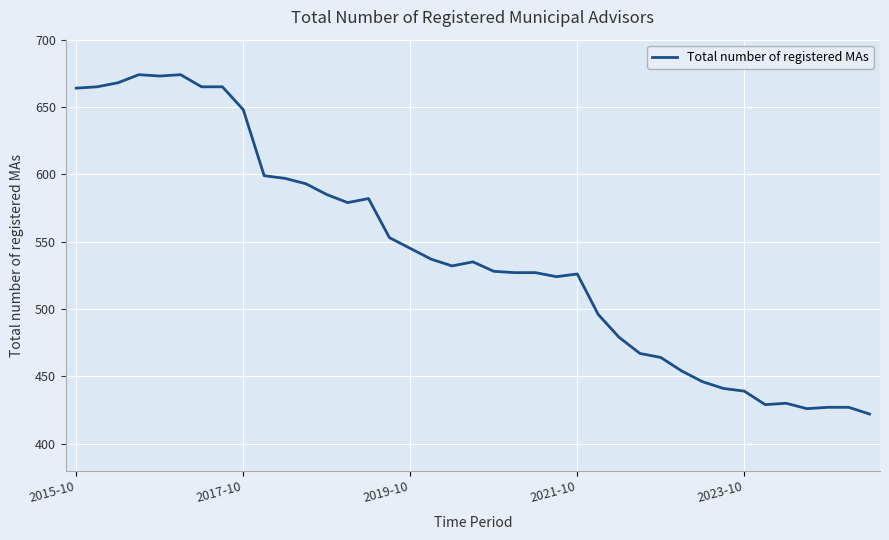

What is the greatest value displayed?

674